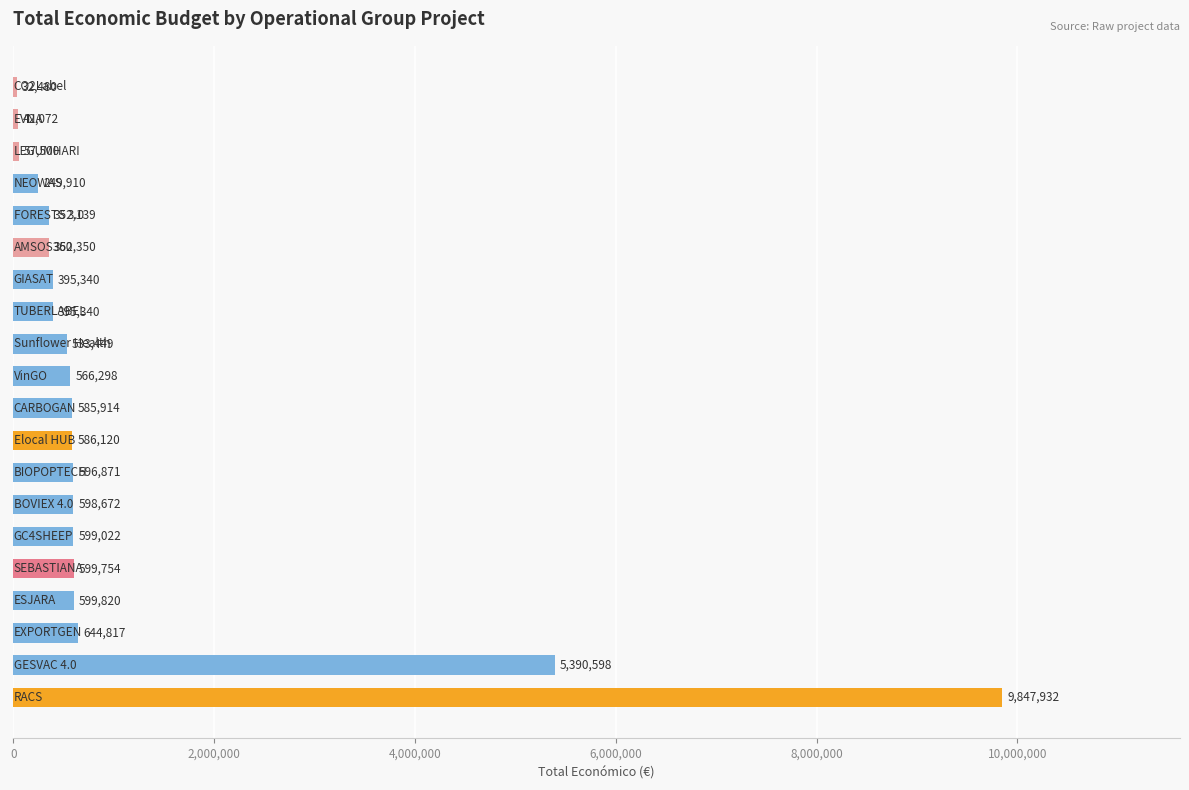

What is the sum of all values?

23026398